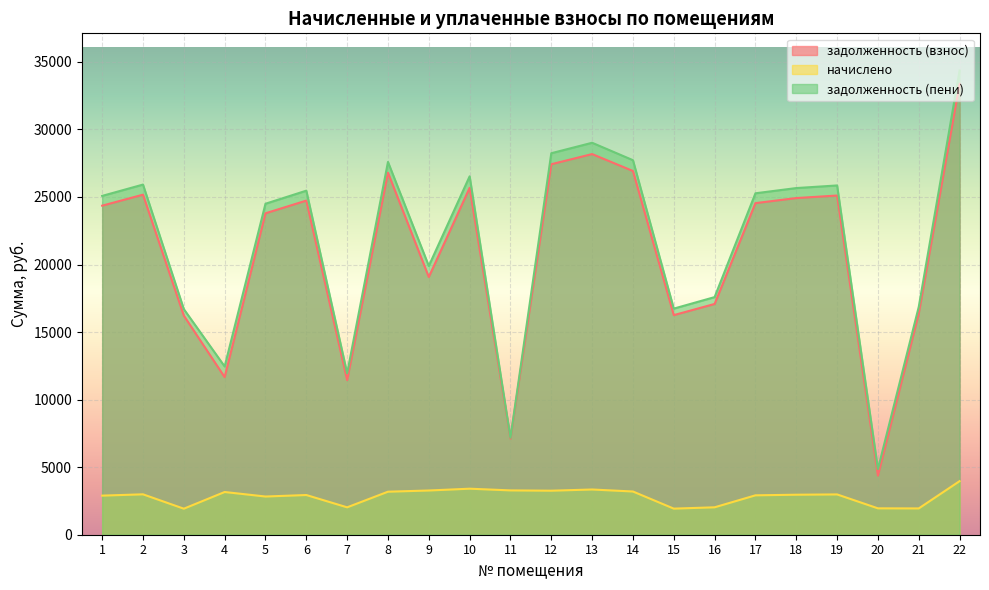

Reading left to right, transcribe all the data shown in this chart.

задолженность (взнос): 24357.8	25171.7	16217.7	11664.9	23794.1	24733.4	11442.8	26799.6	19075.9	25678.1	7108.6	27425.8	28177.2	26924.9	16255.0	17081.8	24545.5	24921.1	25109.0	4373.2	16380.4	33374.3
начислено: 2894.2	2990.9	1927.0	3162.0	2827.2	2938.8	2027.4	3184.3	3273.6	3407.5	3281.0	3258.7	3348.0	3199.2	1931.4	2029.7	2916.5	2961.1	2983.4	1953.0	1946.3	3965.5
задолженность (пени): 25081.3	25919.4	16699.4	12455.4	24500.9	25468.1	11949.7	27595.7	19894.3	26530.0	7178.9	28240.4	29014.2	27724.7	16737.8	17589.2	25274.6	25661.4	25854.8	4861.5	16867.0	34365.7